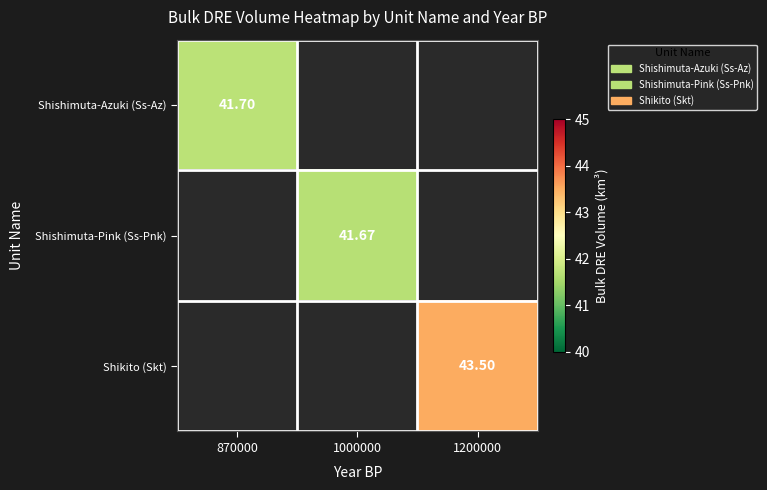

Is the value of Shishimuta-Pink (Ss-Pnk) at 1000000 greater than the value of Shikito (Skt) at 1200000?

No